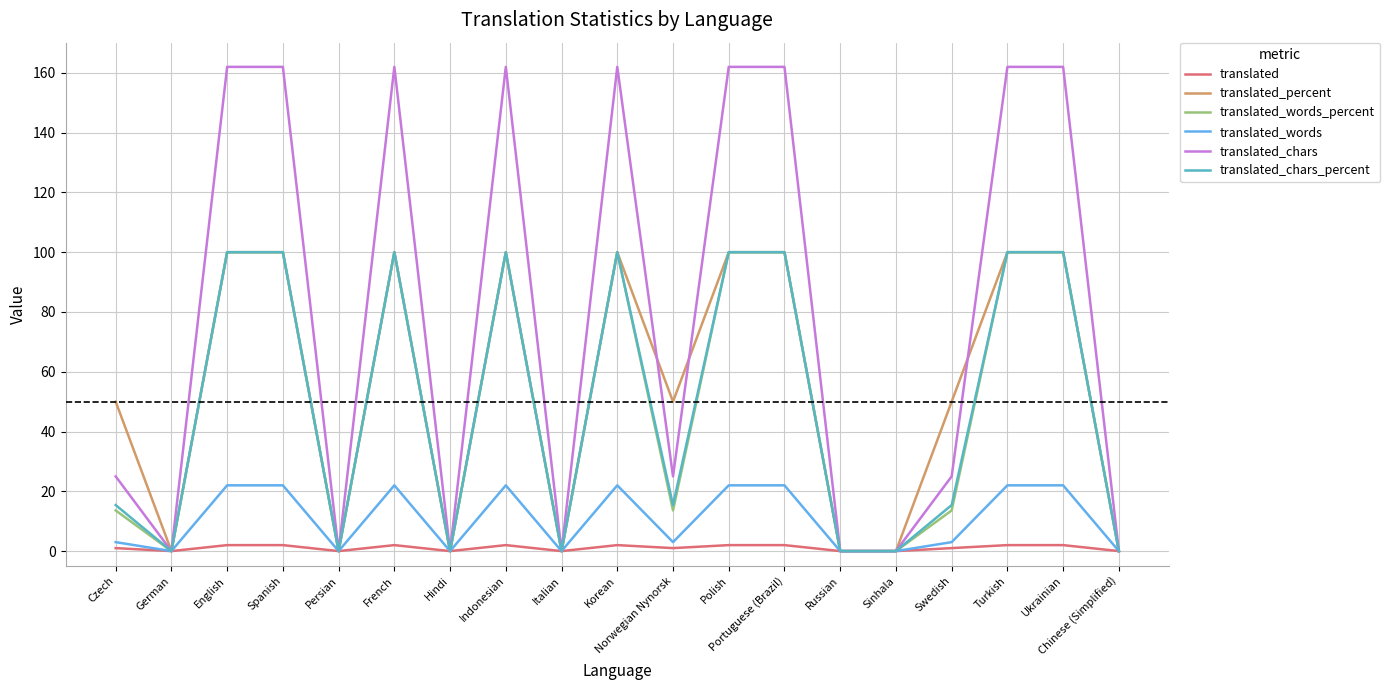

What is the maximum value for translated_chars?

162.0